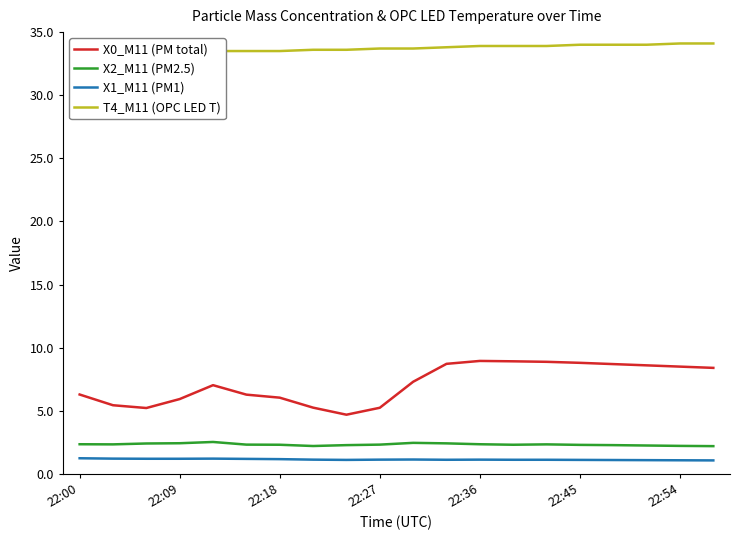

Count the T4_M11 (OPC LED T) values in the range 33 to 34.

18